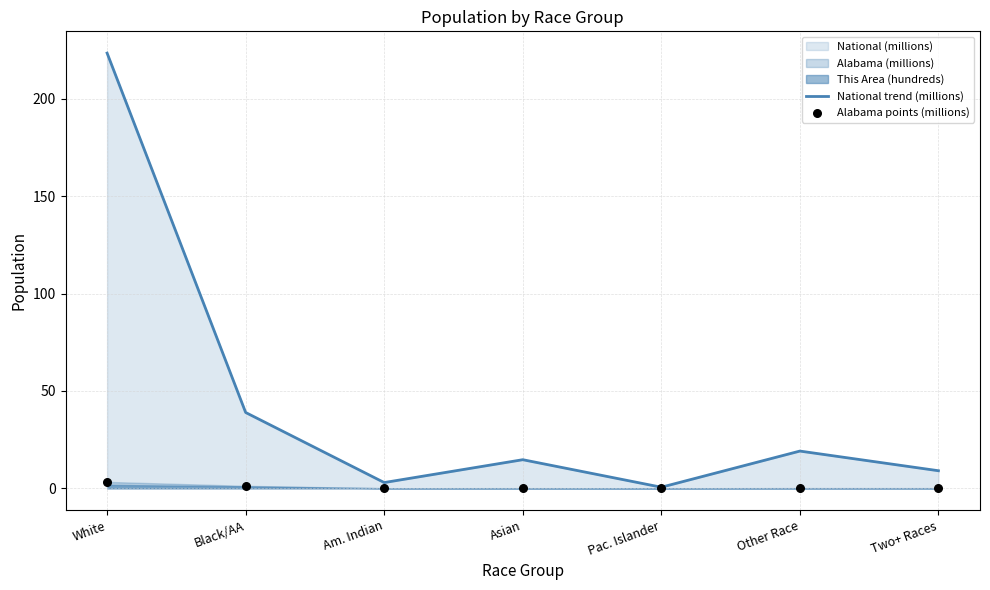

At which category is the sum across all series the highest?

White